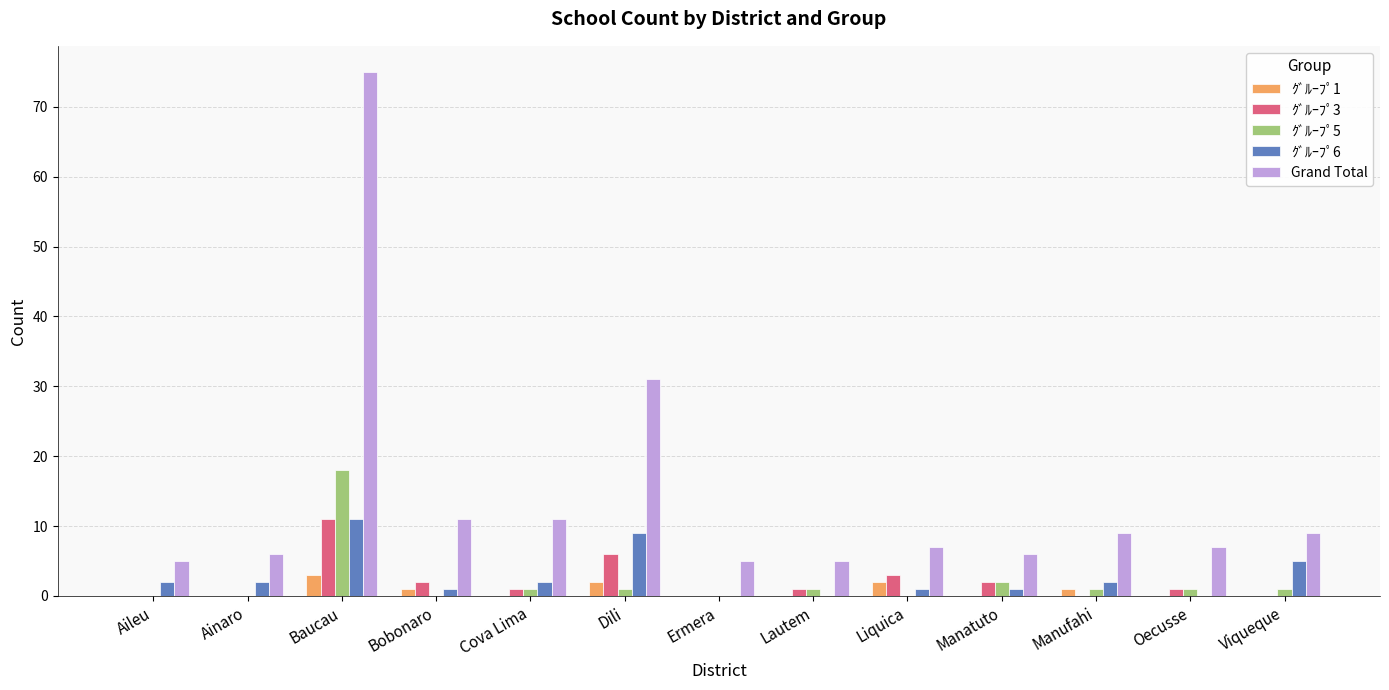

Reading left to right, what are all the values shown in this chart?

ｸﾞﾙｰﾌﾟ1: Aileu=0	Ainaro=0	Baucau=3	Bobonaro=1	Cova Lima=0	Dili=2	Ermera=0	Lautem=0	Liquica=2	Manatuto=0	Manufahi=1	Oecusse=0	Viqueque=0
ｸﾞﾙｰﾌﾟ3: Aileu=0	Ainaro=0	Baucau=11	Bobonaro=2	Cova Lima=1	Dili=6	Ermera=0	Lautem=1	Liquica=3	Manatuto=2	Manufahi=0	Oecusse=1	Viqueque=0
ｸﾞﾙｰﾌﾟ5: Aileu=0	Ainaro=0	Baucau=18	Bobonaro=0	Cova Lima=1	Dili=1	Ermera=0	Lautem=1	Liquica=0	Manatuto=2	Manufahi=1	Oecusse=1	Viqueque=1
ｸﾞﾙｰﾌﾟ6: Aileu=2	Ainaro=2	Baucau=11	Bobonaro=1	Cova Lima=2	Dili=9	Ermera=0	Lautem=0	Liquica=1	Manatuto=1	Manufahi=2	Oecusse=0	Viqueque=5
Grand Total: Aileu=5	Ainaro=6	Baucau=75	Bobonaro=11	Cova Lima=11	Dili=31	Ermera=5	Lautem=5	Liquica=7	Manatuto=6	Manufahi=9	Oecusse=7	Viqueque=9